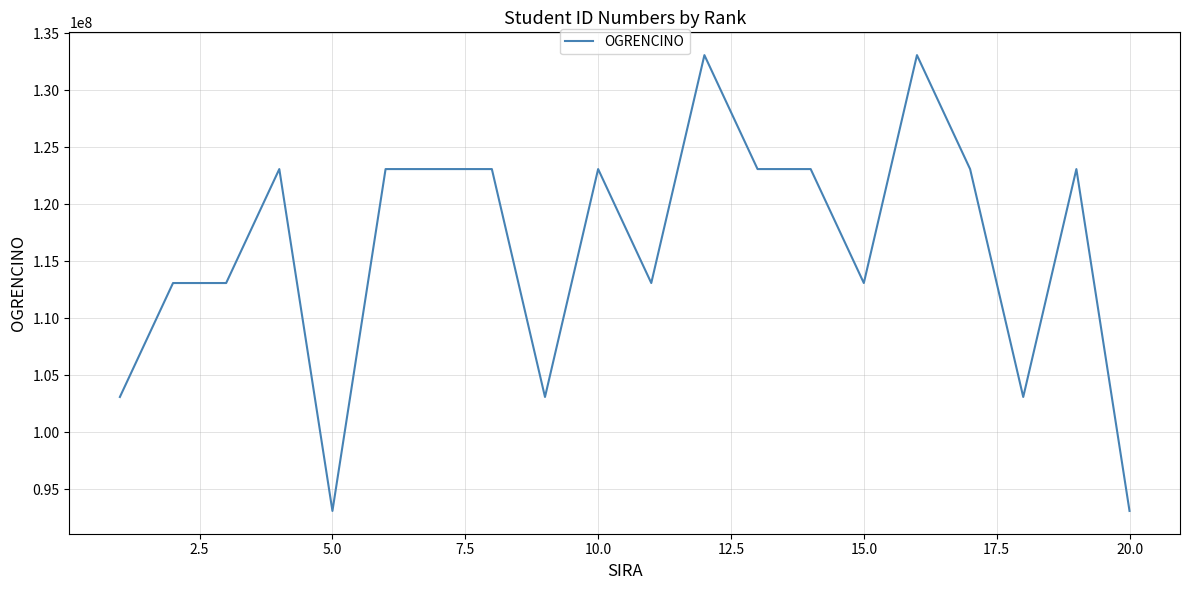

What is the difference between the maximum and minimum values?

40000034